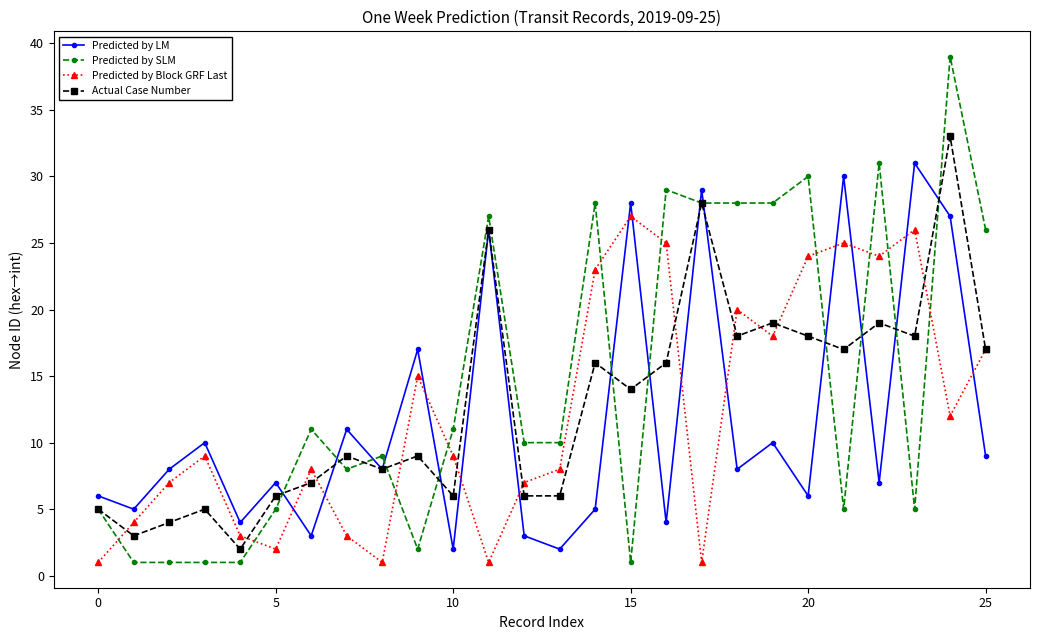

In Actual Case Number, how many points are higher than both neighbors (excluding endpoints)?

9